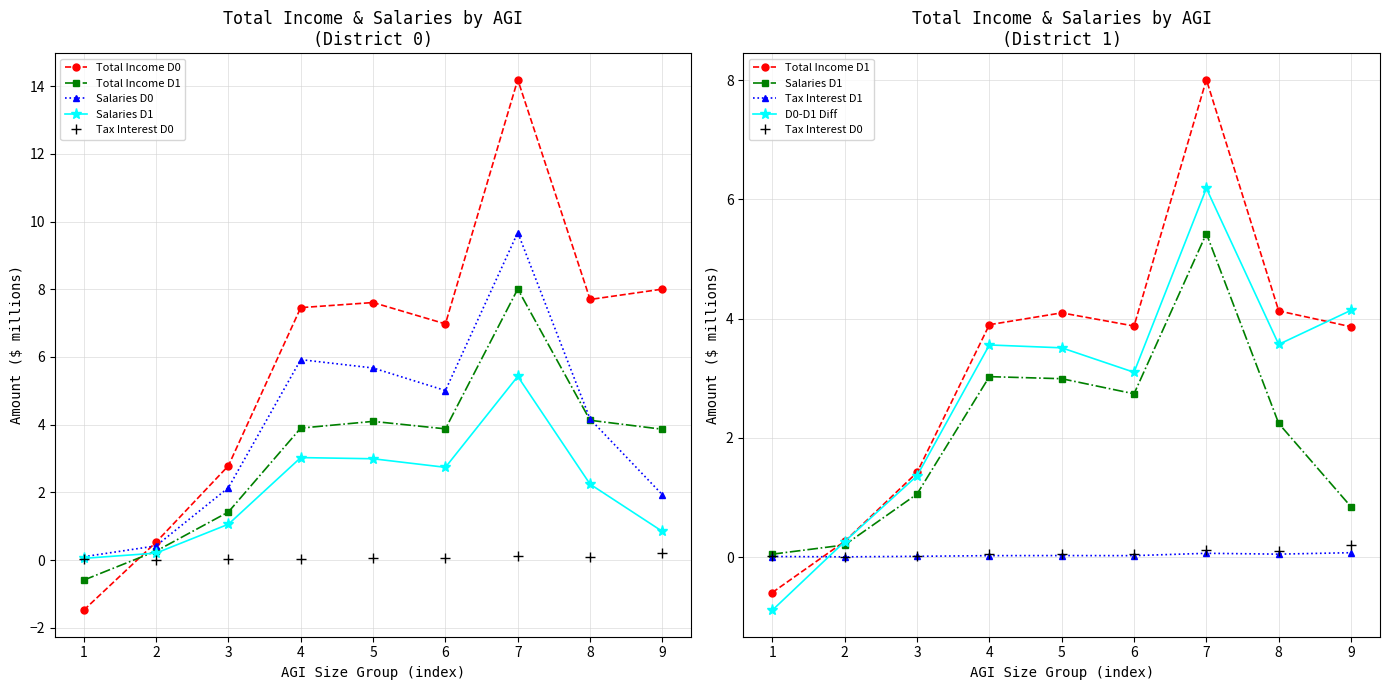

How many values in the Salaries & Wages (Dist 1) series exceed 2?

5